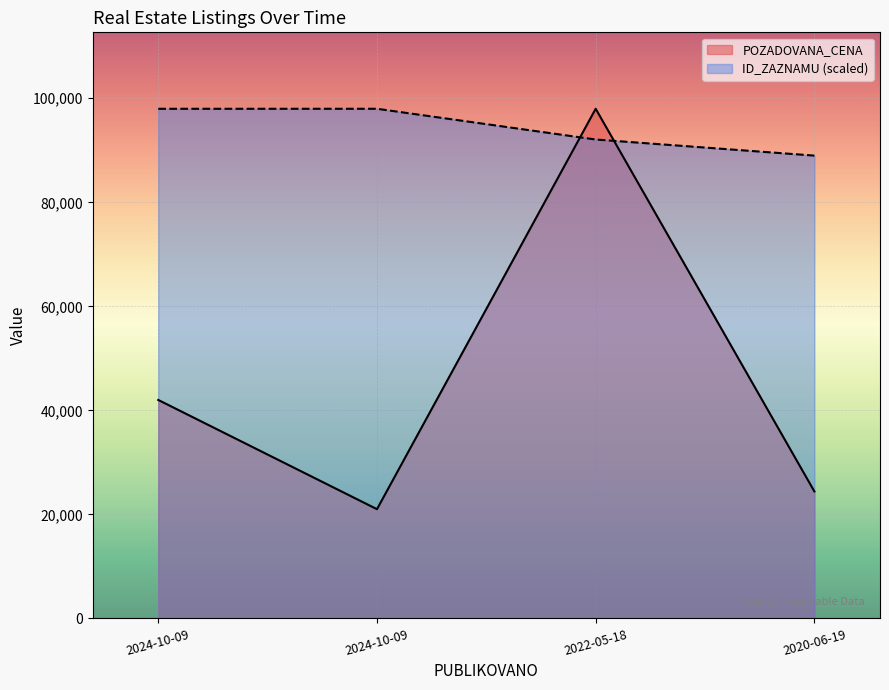

What is the value of the POZADOVANA_CENA point at the 3rd from the left?

97980.0